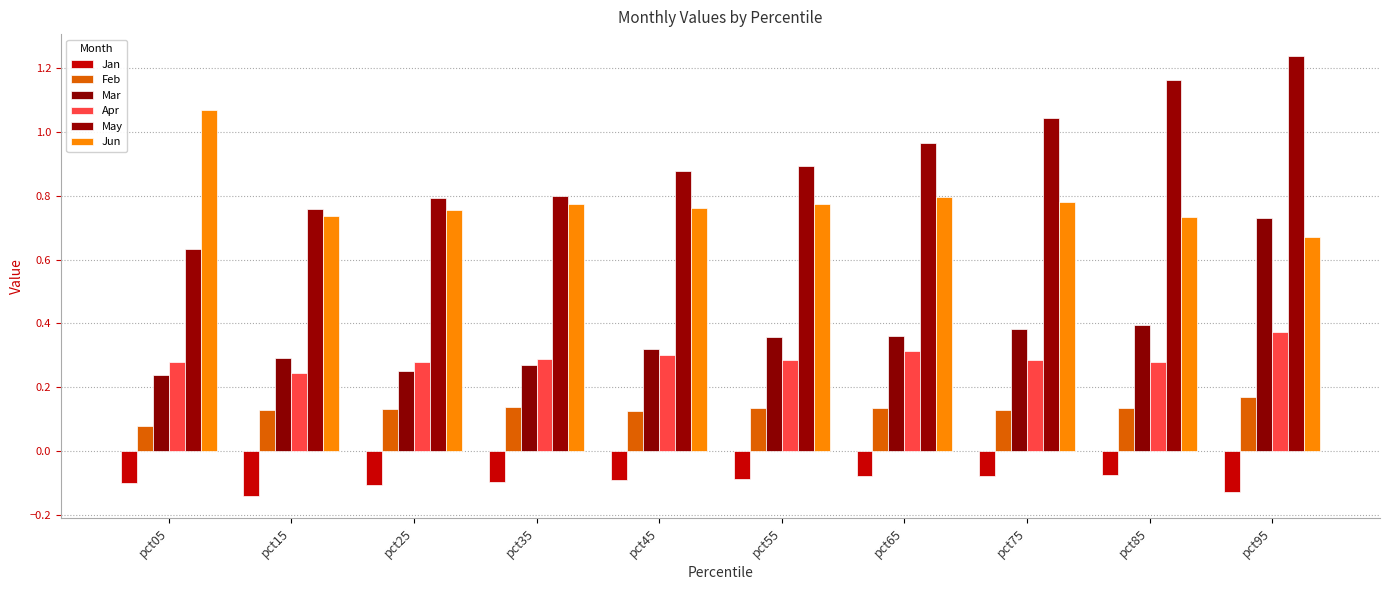

What is the spread (max minus min) of values at pct65?

1.0